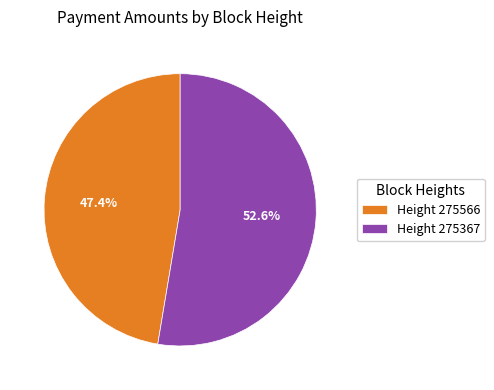

What portion of the pie excludes Height 275367?

47.4%